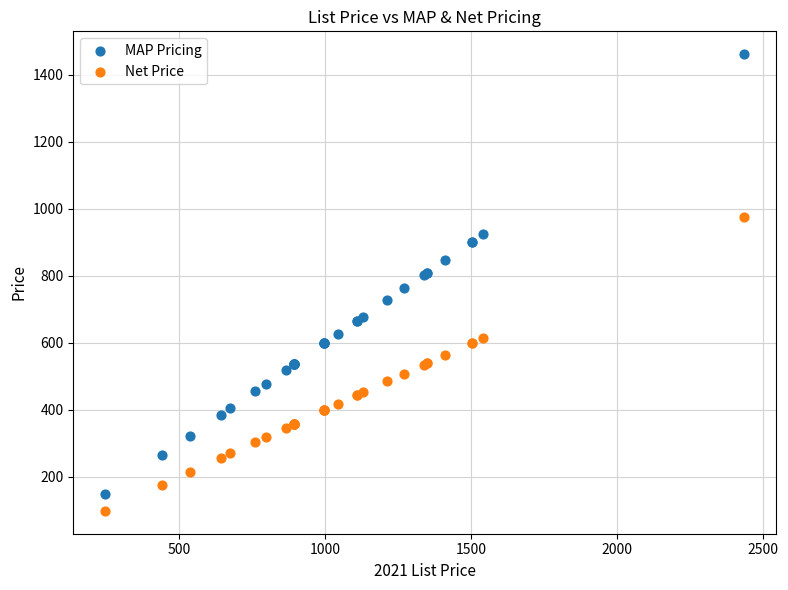

Which series contains the highest Y value?

MAP Pricing